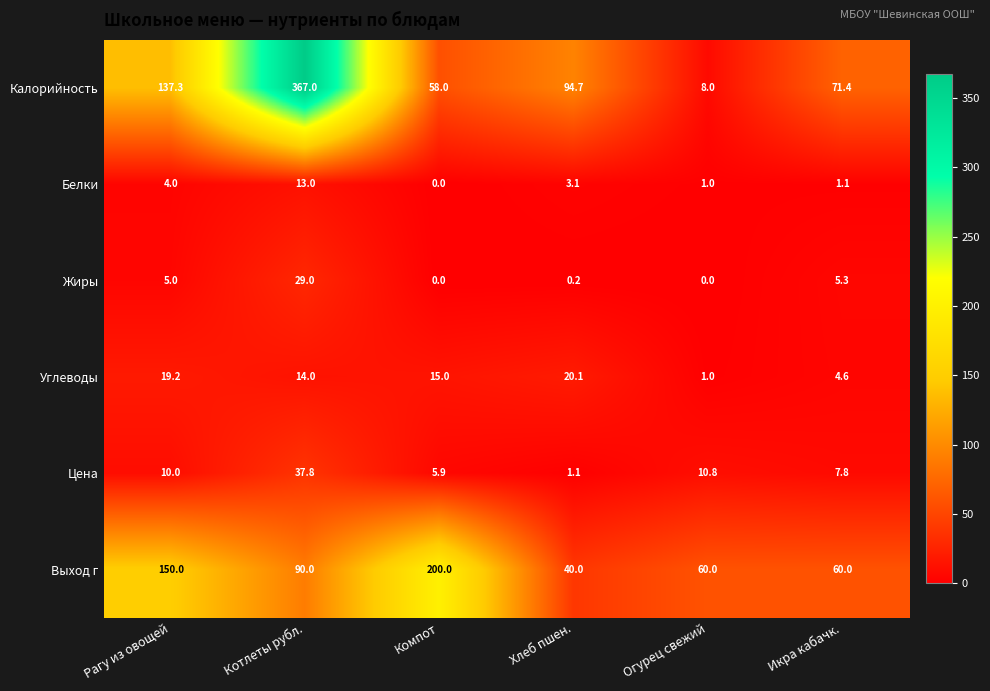

What is the total value across all series at Икра кабачк.?

150.2